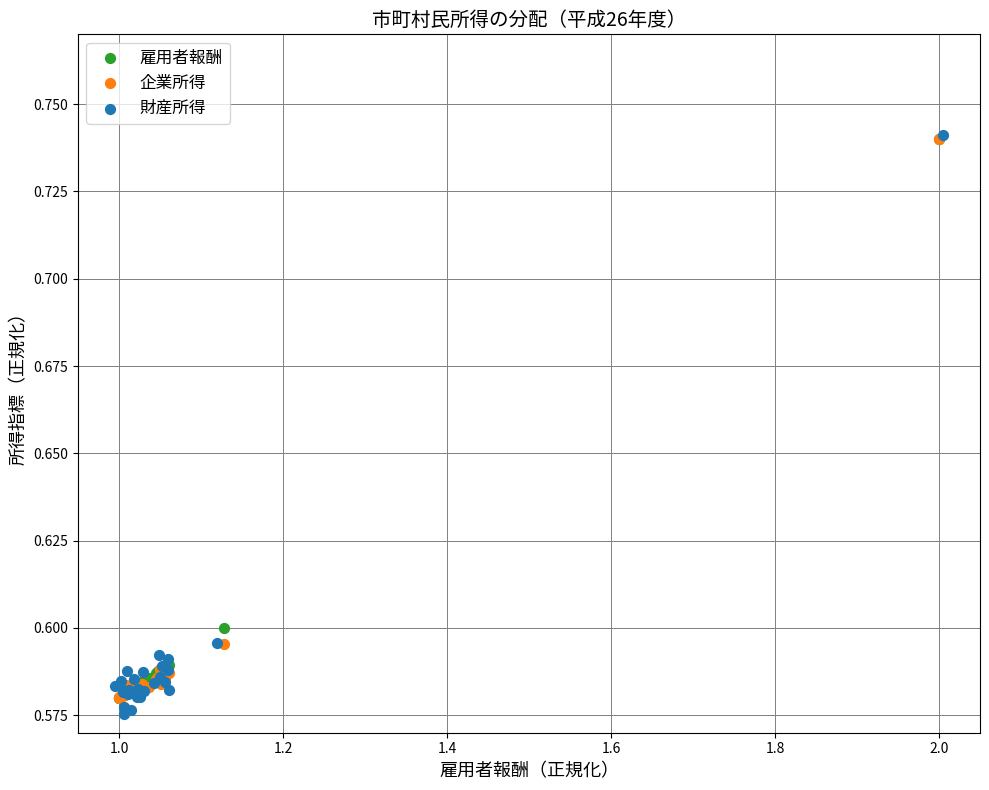

What are all the series names shown in the legend?

雇用者報酬, 企業所得, 財産所得